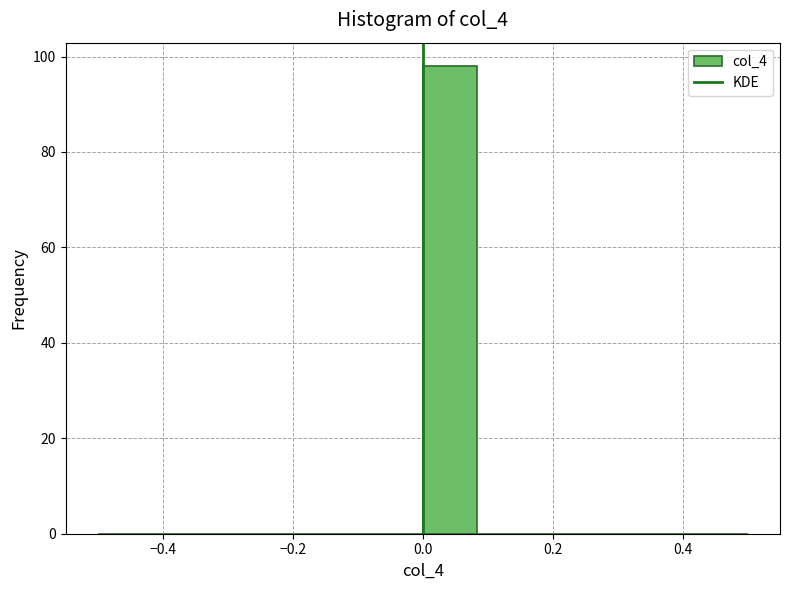

Which range on the x-axis has the tallest bar?

0.00 to 0.08